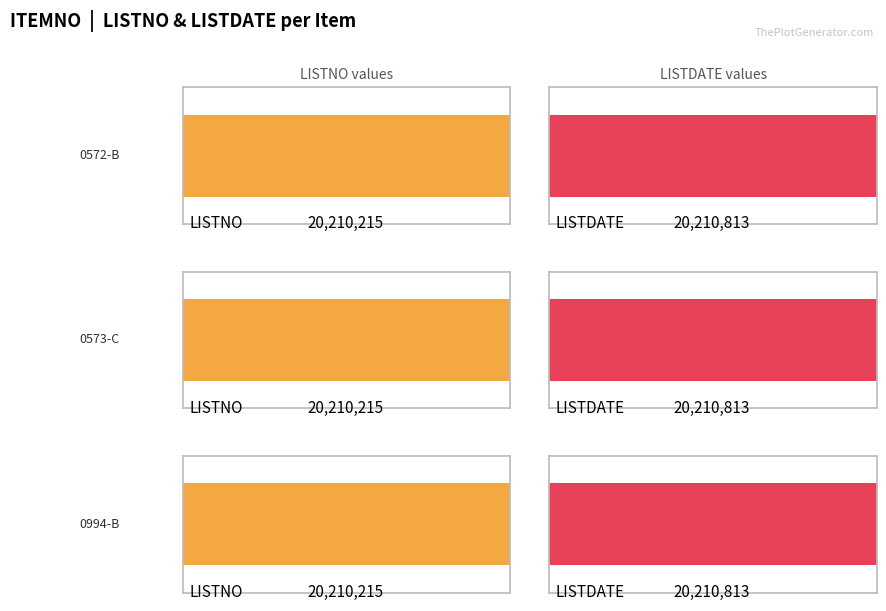

Between LISTNO and LISTDATE, which series saw the biggest shift?

0572-B